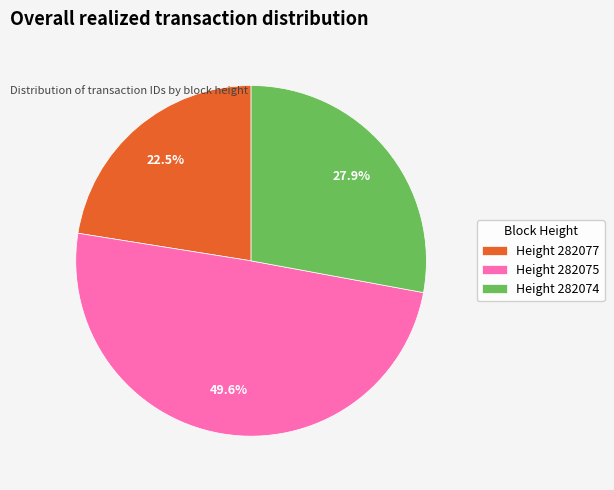

To the nearest percent, what is the difference between the largest and smallest slice percentages?

27%